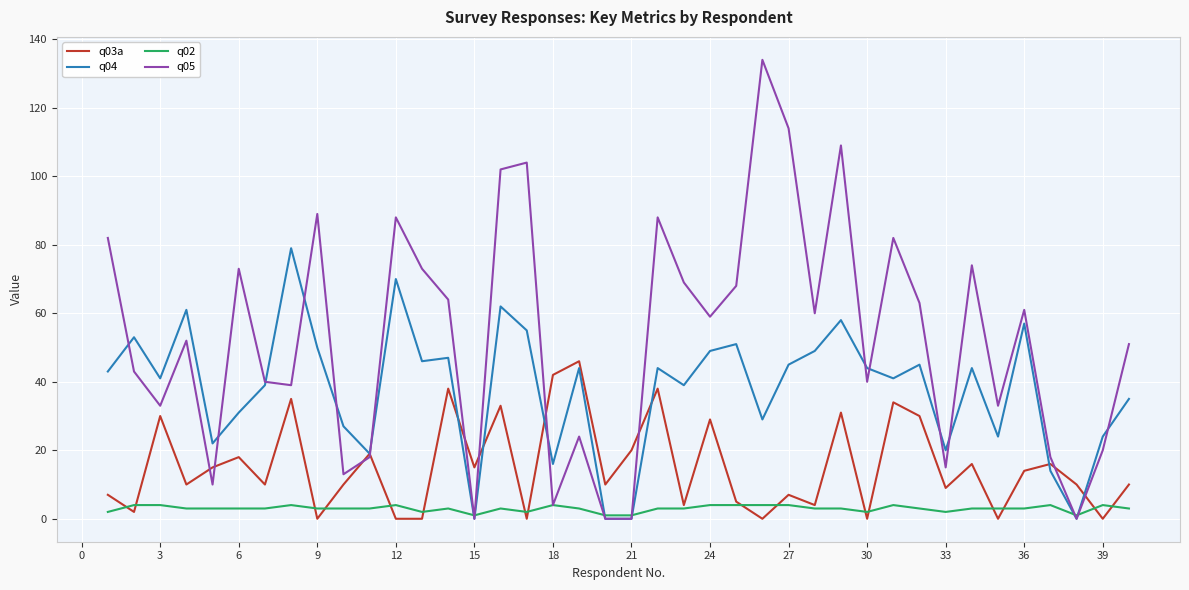

Which series has the largest total across all categories?

q05